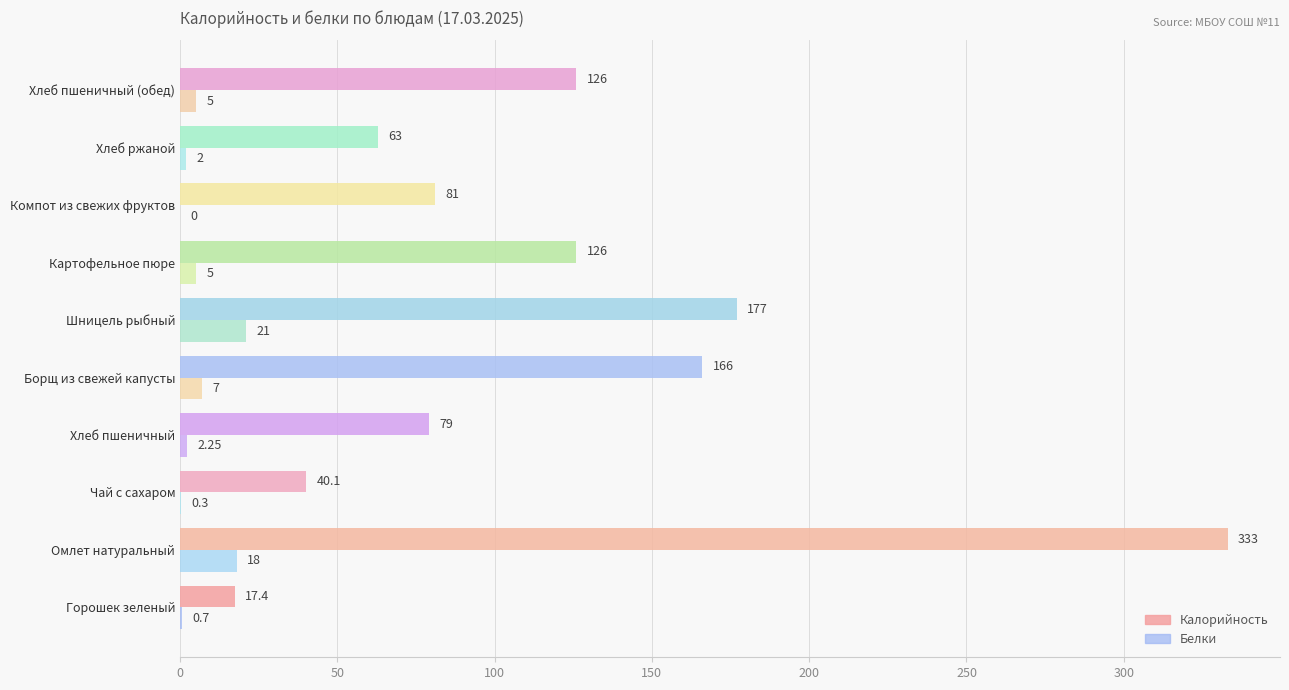

Which category has the highest value in the Белки series?

Шницель рыбный